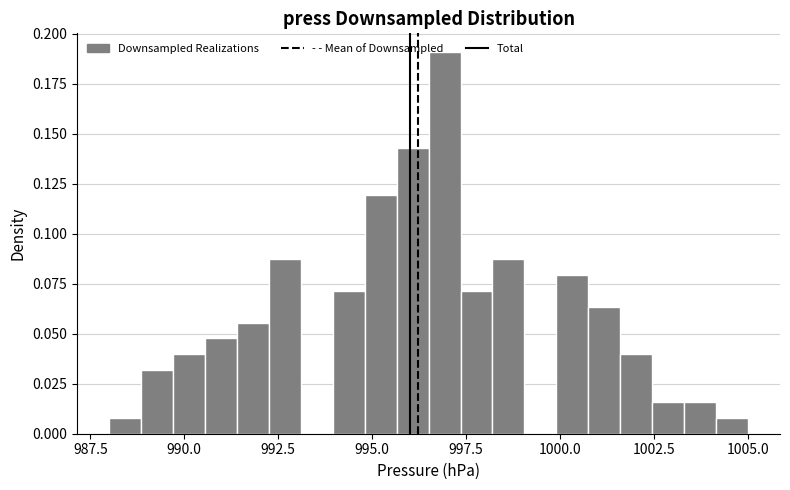

Read against the x-axis, roughly where is the centre of the tallest bar?

997.0